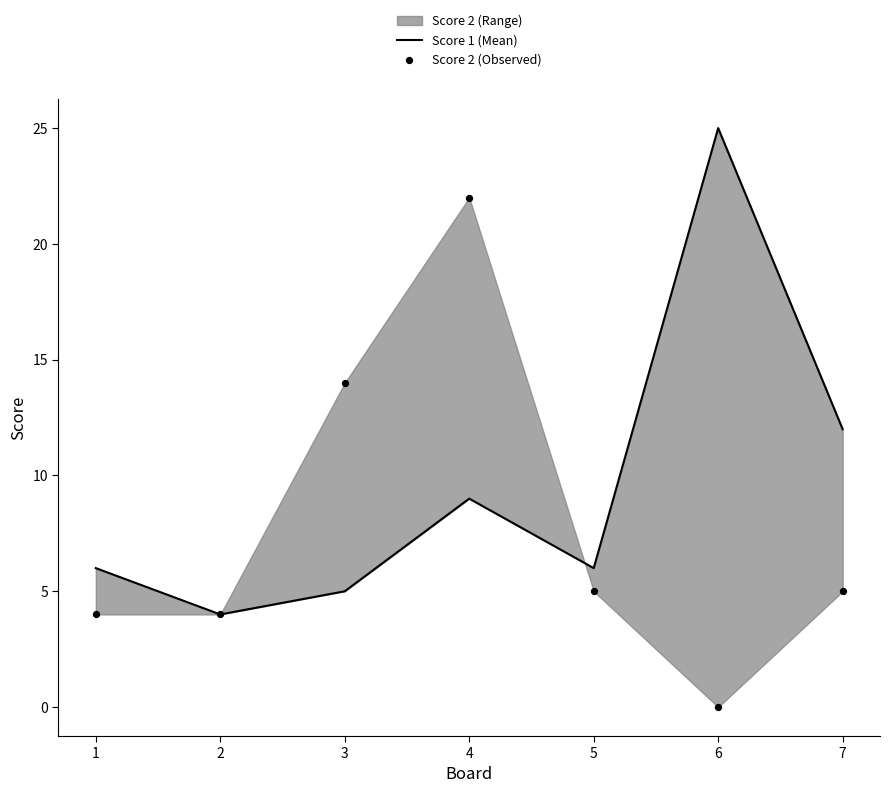

Which series contains the highest Y value?

Score 1 (Mean)